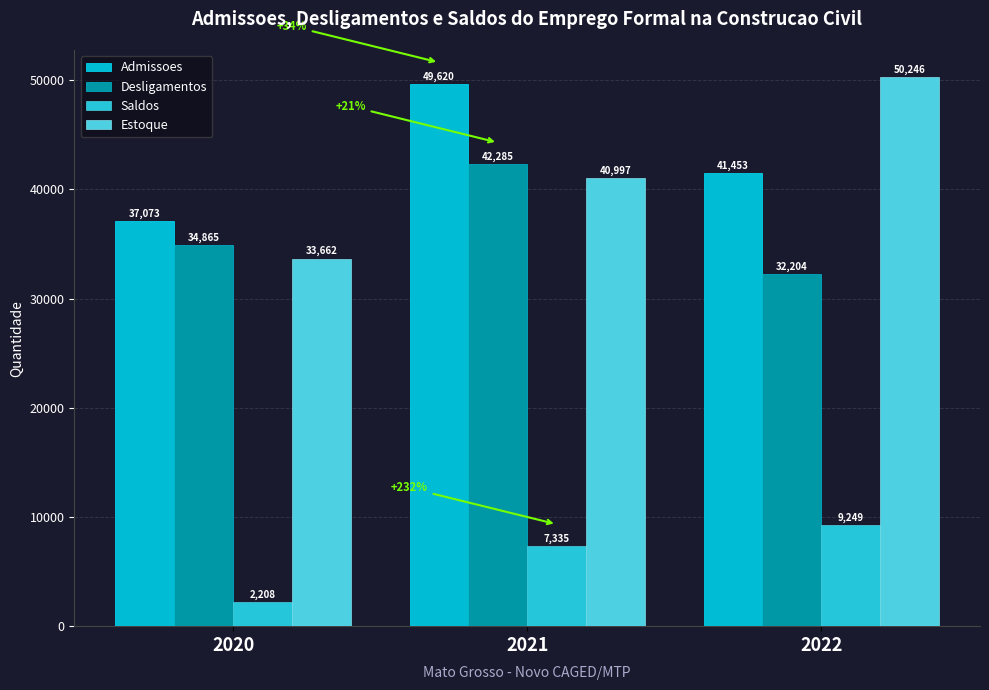

Where is Saldos nearest to the value 5728?

2021